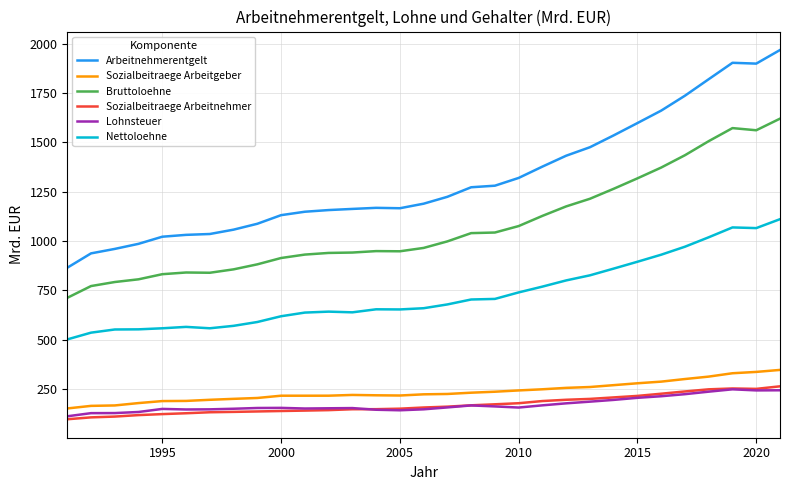

True or false: Nettoloehne and Lohnsteuer intersect in this chart.

False